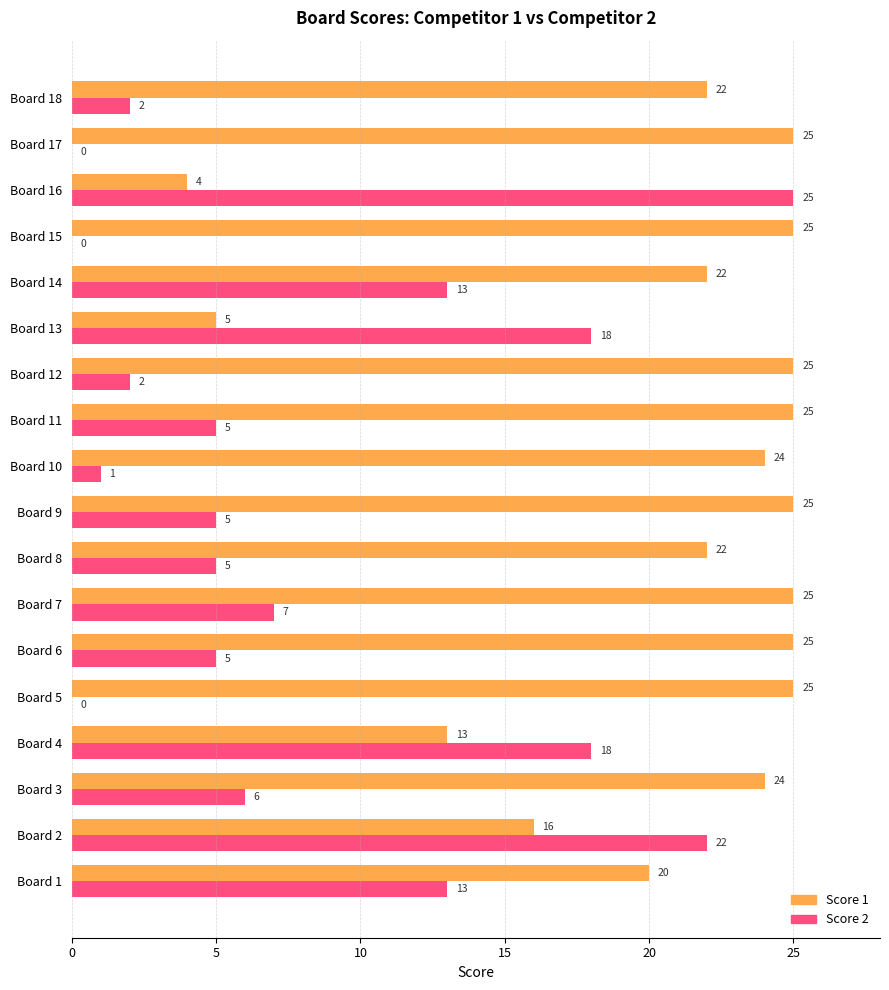

What is the maximum value shown in the chart?

25